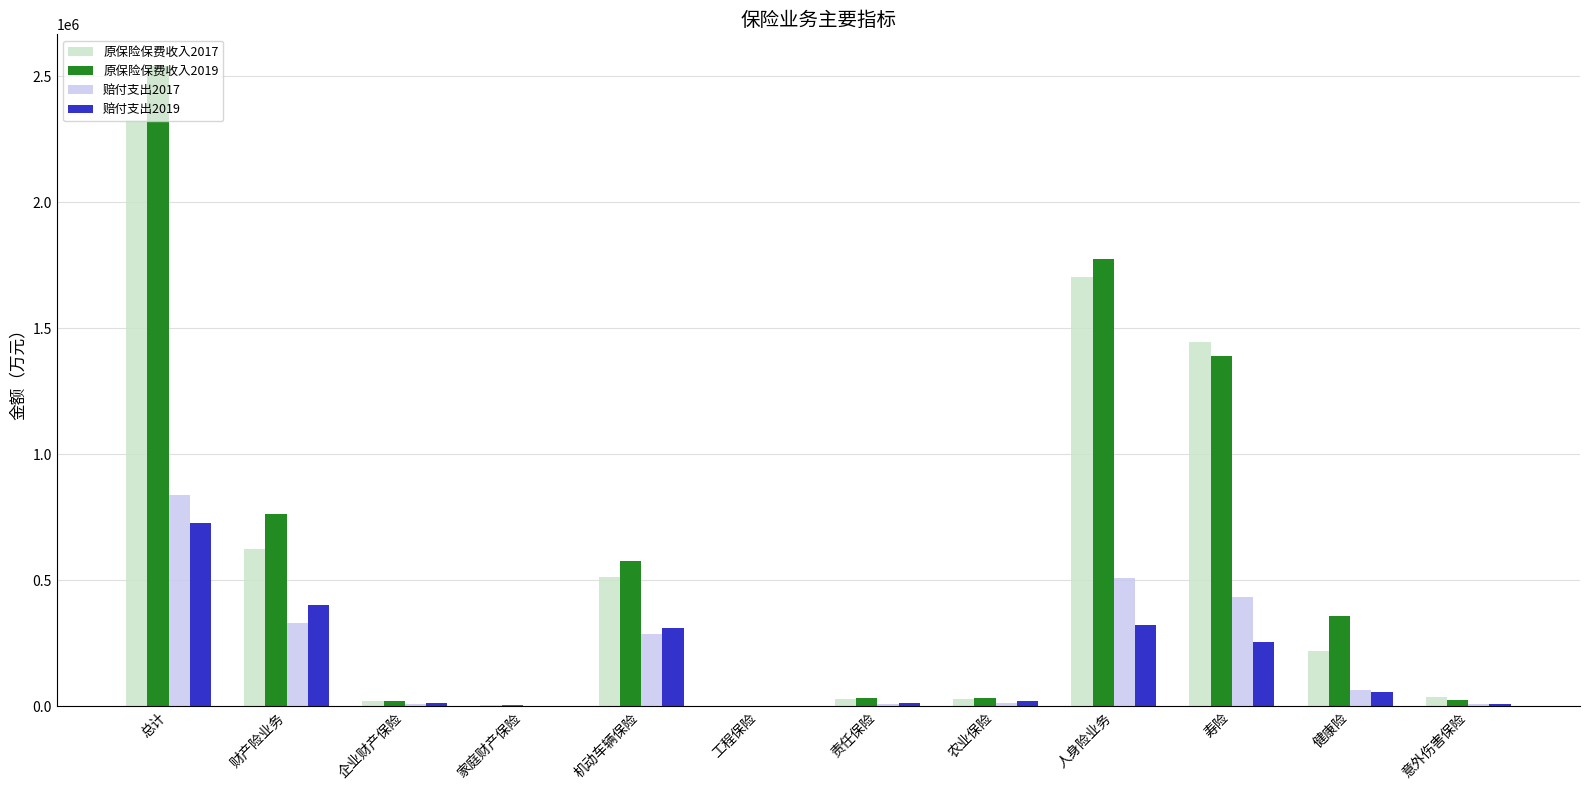

At which category does the chart reach its peak across all series?

总计